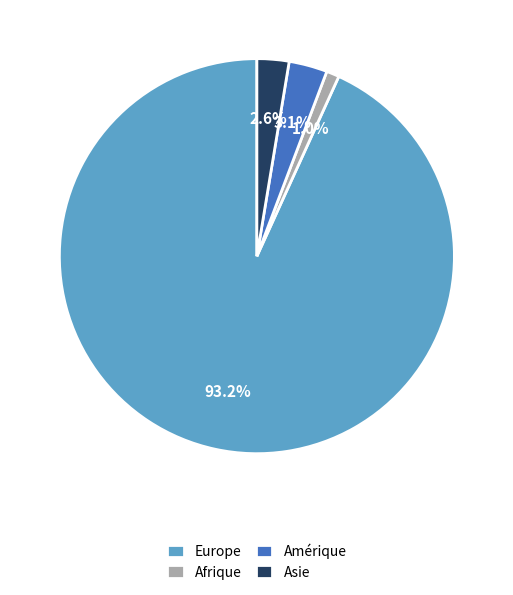

Is there any slice that represents more than half of the pie?

Yes